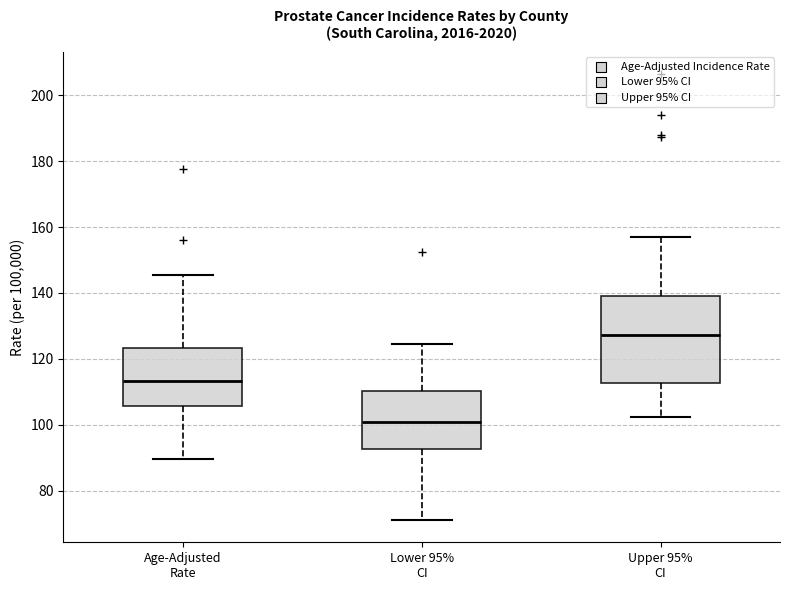

Reading left to right, read every box against the y-axis: the position of its median line, the range the box covers, and the ends of its whiskers. The values are not printed on the chart, so give them approximately, as read against the axis.

Age-Adjusted Rate: median 114, box 106 to 124, whiskers 90 to 146
Lower 95% CI: median 100, box 92 to 110, whiskers 72 to 124
Upper 95% CI: median 128, box 112 to 140, whiskers 102 to 158